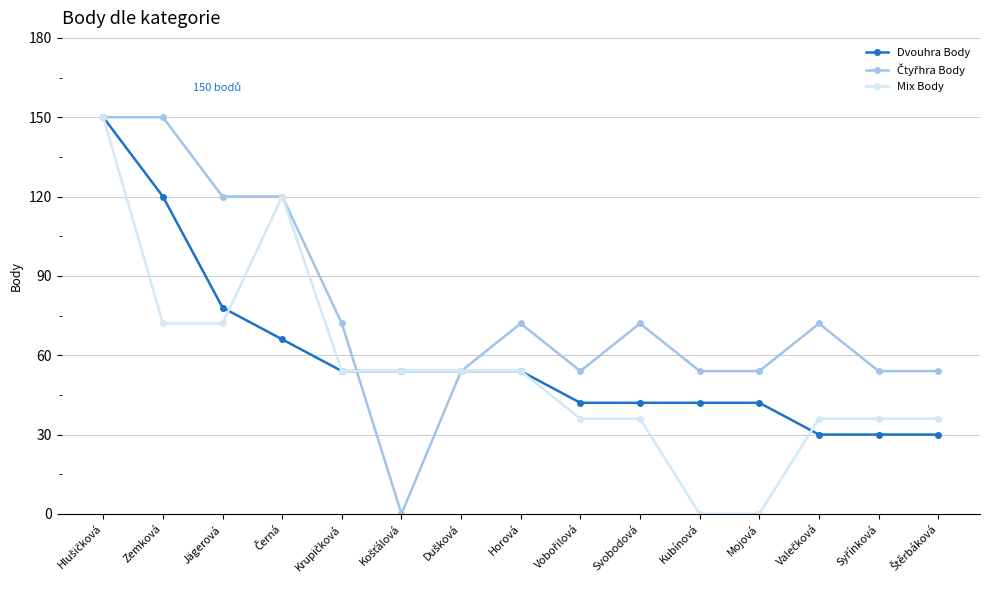

What position from the left is Svobodová?

10